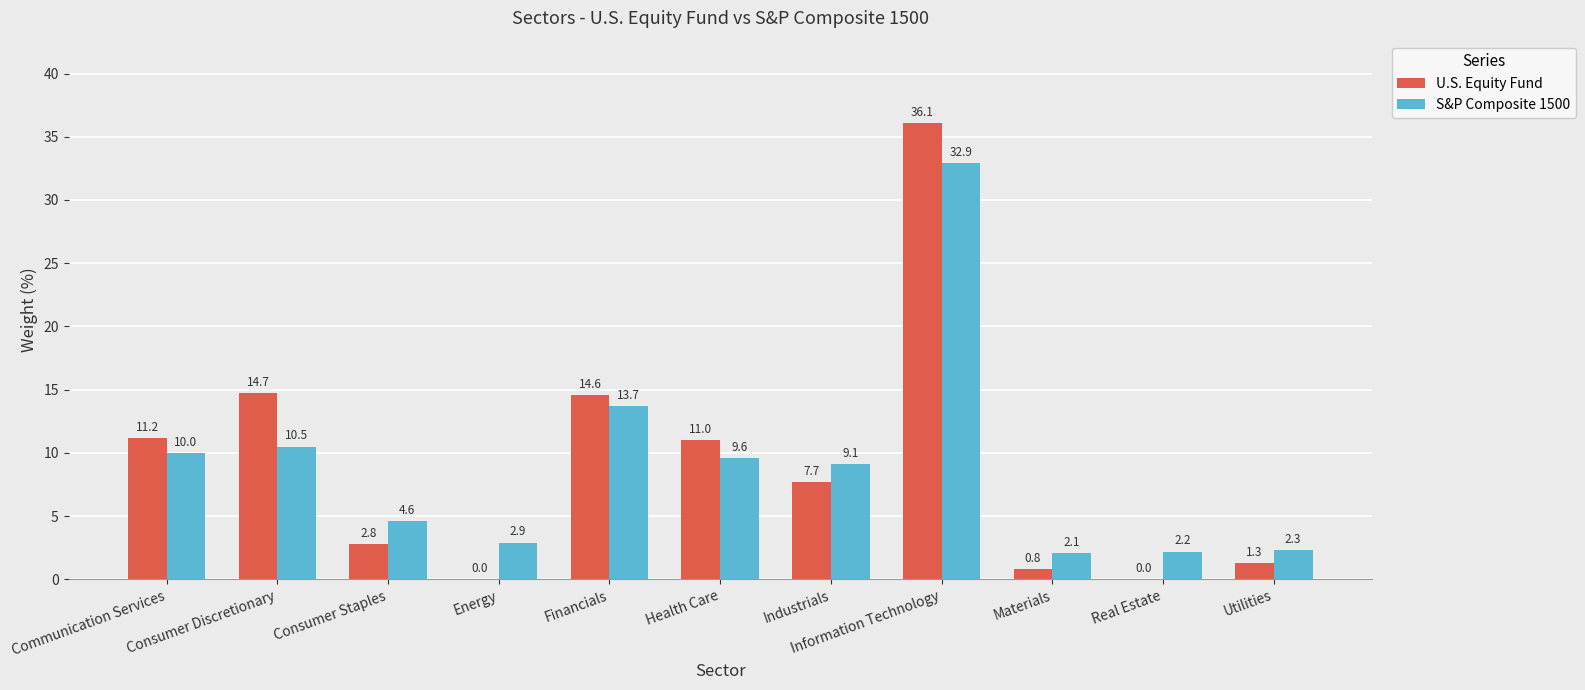

What is the sum of the U.S. Equity Fund values at Financials and Utilities?

15.9